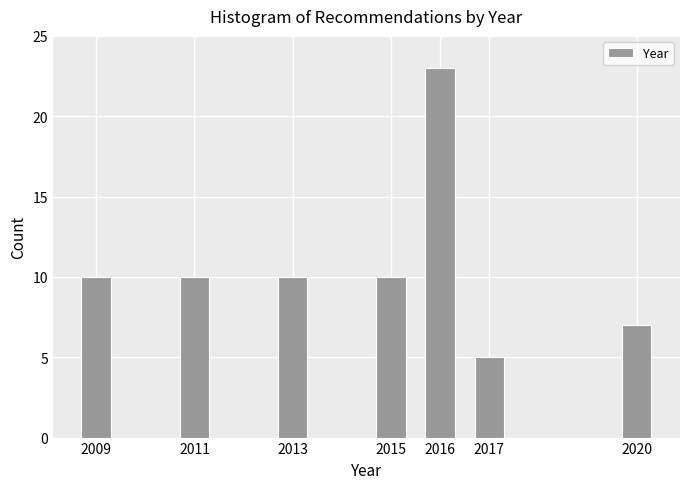

Reading right to left, transcribe all the data shown in this chart.

7	5	23	10	10	10	10